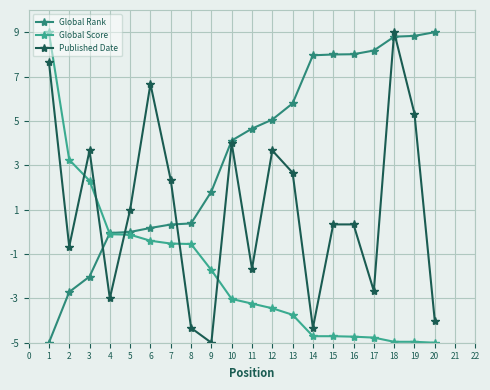

Which series has the largest total across all categories?

Global Rank